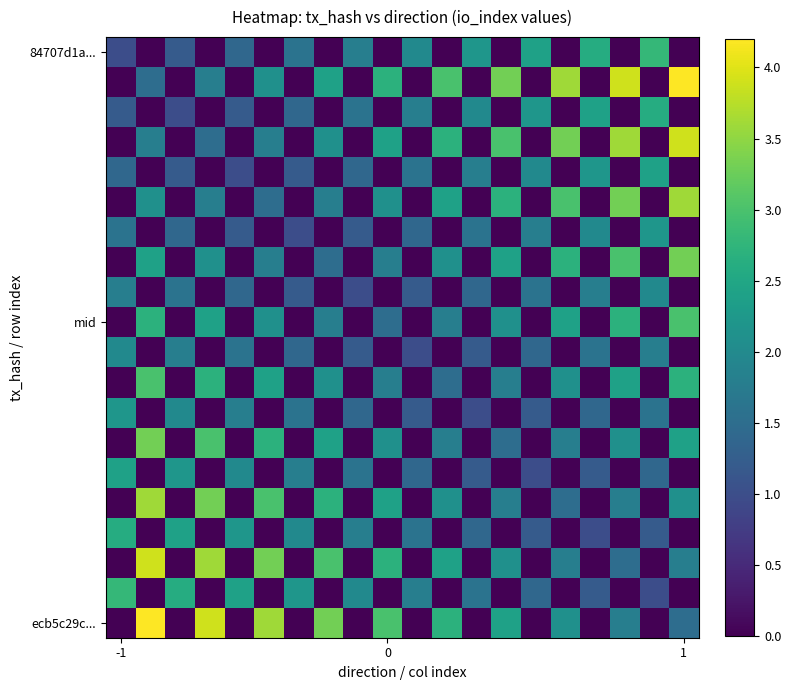

What is the greatest value displayed?

4.2